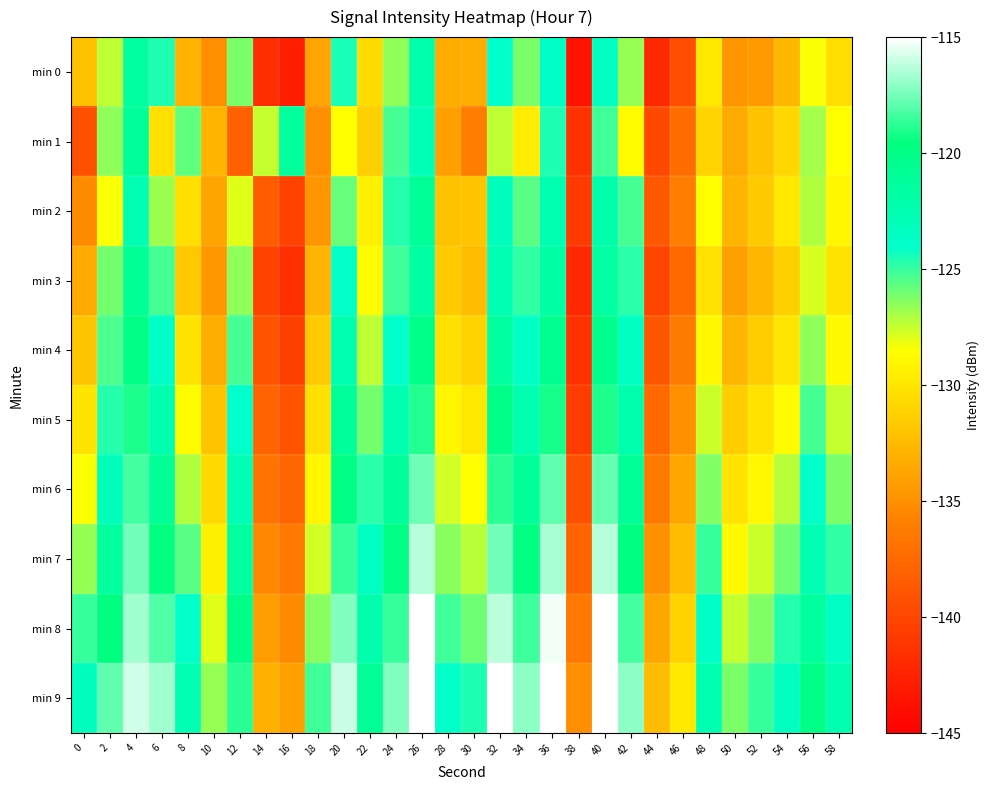

Reading left to right, what are all the values shown in this chart?

min 0: 0=-132.1	2=-127.3	4=-121.3	6=-124.5	8=-133.0	10=-135.1	12=-126.2	14=-141.7	16=-142.8	18=-133.8	20=-124.4	22=-130.6	24=-126.6	26=-122.1	28=-133.3	30=-133.3	32=-124.0	34=-126.2	36=-123.7	38=-143.5	40=-123.4	42=-126.6	44=-142.0	46=-139.4	48=-129.8	50=-134.6	52=-134.4	54=-132.6	56=-128.4	58=-130.4
min 1: 0=-139.3	2=-126.5	4=-121.2	6=-130.3	8=-125.8	10=-132.9	12=-138.2	14=-127.5	16=-121.3	18=-135.1	20=-128.5	22=-131.2	24=-125.3	26=-122.8	28=-134.1	30=-136.2	32=-127.4	34=-129.6	36=-124.5	38=-141.3	40=-125.1	42=-128.7	44=-139.8	46=-137.2	48=-131.0	50=-133.5	52=-132.1	54=-130.8	56=-126.9	58=-128.5
min 2: 0=-135.2	2=-128.4	4=-122.6	6=-126.8	8=-130.4	10=-133.8	12=-127.9	14=-138.5	16=-140.2	18=-134.6	20=-125.8	22=-129.3	24=-124.7	26=-120.9	28=-132.1	30=-131.8	32=-123.2	34=-125.6	36=-122.4	38=-140.8	40=-122.1	42=-125.3	44=-138.7	46=-136.1	48=-128.5	50=-132.9	52=-131.6	54=-129.8	56=-127.1	58=-129.0
min 3: 0=-133.5	2=-126.1	4=-120.8	6=-125.2	8=-131.7	10=-134.5	12=-126.6	14=-140.3	16=-141.7	18=-132.9	20=-123.8	22=-128.7	24=-125.1	26=-121.5	28=-131.6	30=-132.4	32=-122.7	34=-124.9	36=-121.8	38=-142.1	40=-121.6	42=-124.8	44=-140.1	46=-137.6	48=-130.2	50=-134.0	52=-132.8	54=-131.2	56=-127.8	58=-130.1
min 4: 0=-131.8	2=-125.4	4=-119.9	6=-123.7	8=-130.1	10=-133.2	12=-125.3	14=-139.1	16=-140.4	18=-131.6	20=-122.5	22=-127.4	24=-123.8	26=-120.2	28=-130.3	30=-131.1	32=-121.4	34=-123.6	36=-120.5	38=-141.4	40=-120.3	42=-123.5	44=-138.9	46=-136.3	48=-128.9	50=-132.7	52=-131.5	54=-129.9	56=-126.5	58=-128.8
min 5: 0=-130.1	2=-124.7	4=-119.1	6=-122.3	8=-128.6	10=-131.9	12=-124.0	14=-137.9	16=-139.1	18=-130.3	20=-121.2	22=-126.1	24=-122.5	26=-118.9	28=-129.0	30=-129.8	32=-120.1	34=-122.3	36=-119.2	38=-140.7	40=-119.0	42=-122.2	44=-137.6	46=-135.0	48=-127.6	50=-131.4	52=-130.2	54=-128.6	56=-125.2	58=-127.5
min 6: 0=-128.4	2=-123.0	4=-118.3	6=-120.9	8=-127.1	10=-130.6	12=-122.7	14=-136.7	16=-137.8	18=-129.0	20=-119.9	22=-124.8	24=-121.2	26=-117.6	28=-127.7	30=-128.5	32=-118.8	34=-121.0	36=-117.9	38=-139.3	40=-117.7	42=-120.9	44=-136.3	46=-133.7	48=-126.3	50=-130.1	52=-128.9	54=-127.3	56=-123.9	58=-126.2
min 7: 0=-126.7	2=-121.3	4=-117.5	6=-119.5	8=-125.6	10=-129.3	12=-121.4	14=-135.5	16=-136.5	18=-127.7	20=-118.6	22=-123.5	24=-119.9	26=-116.3	28=-126.4	30=-127.2	32=-117.5	34=-119.7	36=-116.6	38=-137.9	40=-116.4	42=-119.6	44=-135.0	46=-132.4	48=-125.0	50=-128.8	52=-127.6	54=-126.0	56=-122.6	58=-124.9
min 8: 0=-125.0	2=-119.6	4=-116.7	6=-118.1	8=-124.1	10=-128.0	12=-120.1	14=-134.3	16=-135.2	18=-126.4	20=-117.3	22=-122.2	24=-118.6	26=-115.0	28=-125.1	30=-125.9	32=-116.2	34=-118.4	36=-115.3	38=-136.5	40=-115.1	42=-118.3	44=-133.7	46=-131.1	48=-123.7	50=-127.5	52=-126.3	54=-124.7	56=-121.3	58=-123.6
min 9: 0=-123.3	2=-117.9	4=-115.9	6=-116.7	8=-122.6	10=-126.7	12=-118.8	14=-133.1	16=-133.9	18=-125.1	20=-116.0	22=-120.9	24=-117.3	26=-113.7	28=-123.8	30=-124.6	32=-114.9	34=-117.1	36=-114.0	38=-135.1	40=-113.8	42=-117.0	44=-132.4	46=-129.8	48=-122.4	50=-126.2	52=-125.0	54=-123.4	56=-120.0	58=-122.3